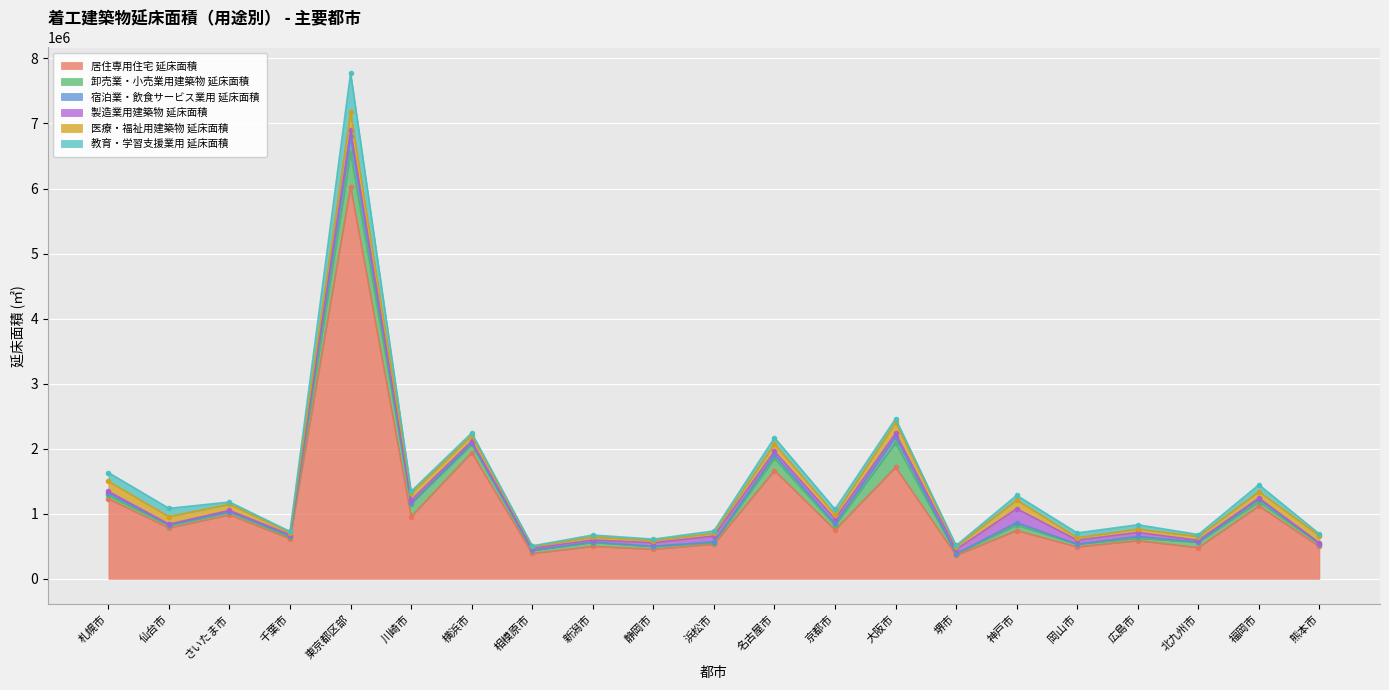

What is the difference between the maximum and second lowest values in the 宿泊業・飲食サービス業用 延床面積 series?

245730